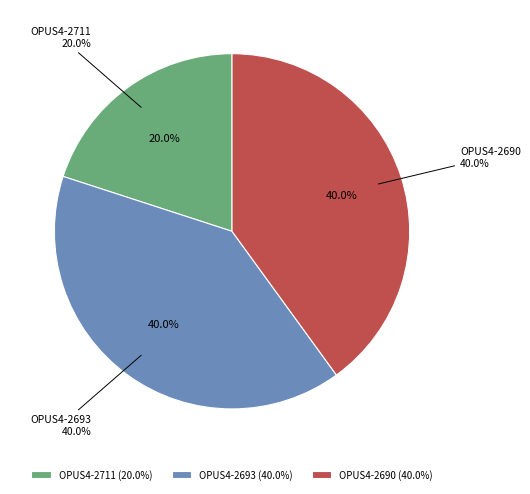

To the nearest percent, what is the average slice percentage?

33%